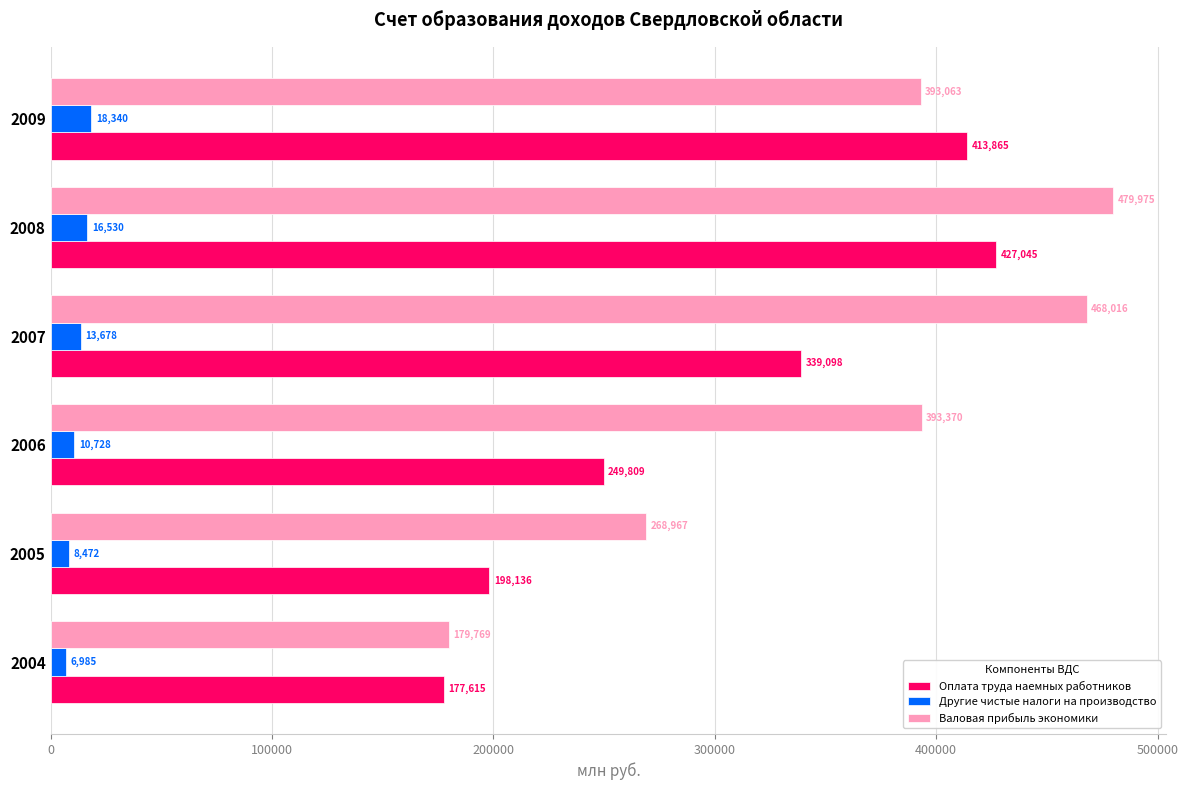

At how many categories does at least one series exceed 167485?

6